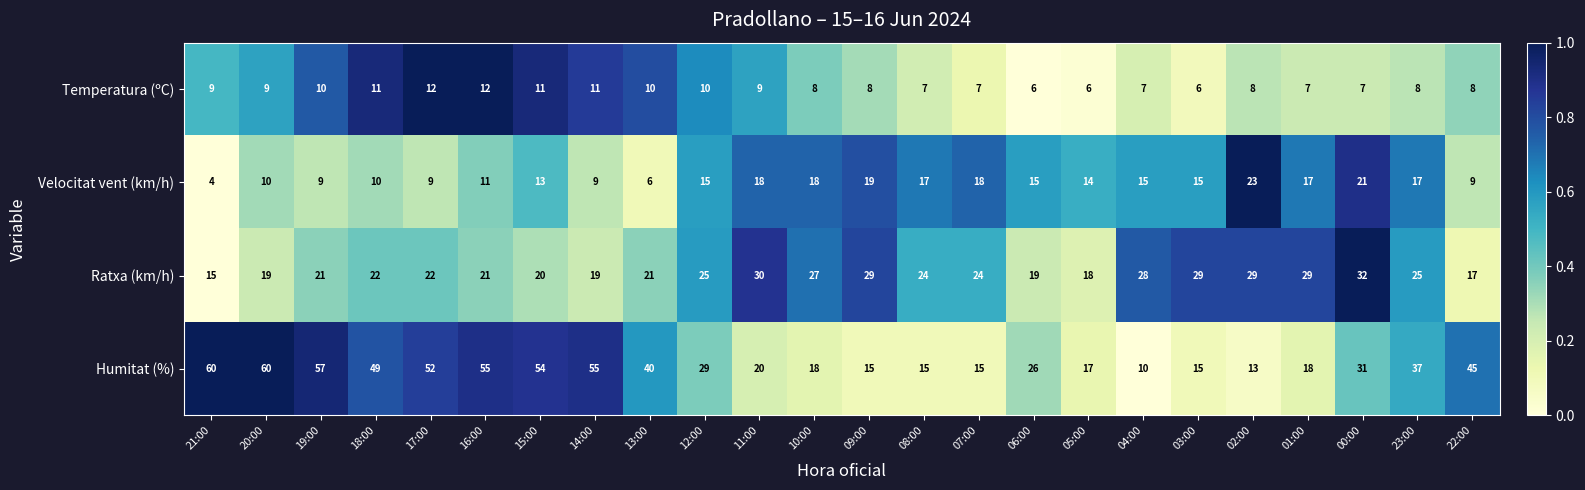

What is the sum of the Humitat (%) values at 17:00 and 14:00?

107